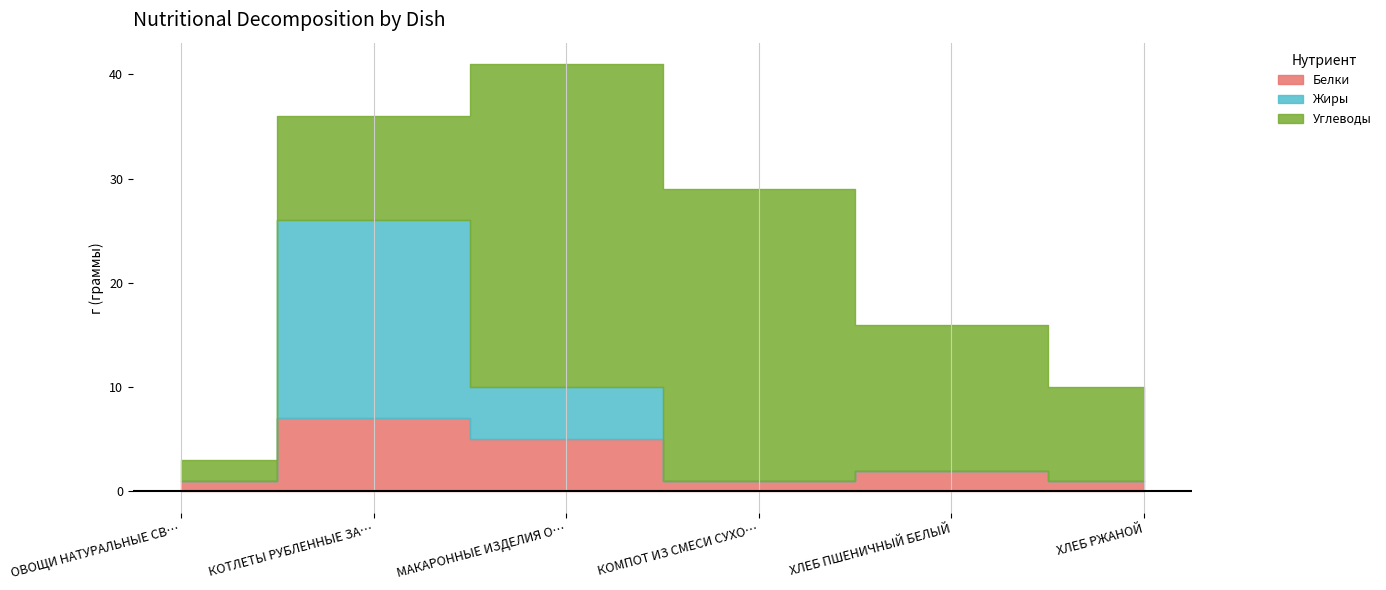

What is the difference between the Углеводы values at МАКАРОННЫЕ ИЗДЕЛИЯ ОТВАРНЫЕ and КОТЛЕТЫ РУБЛЕННЫЕ ЗАПЕЧЕННЫЕ?

21